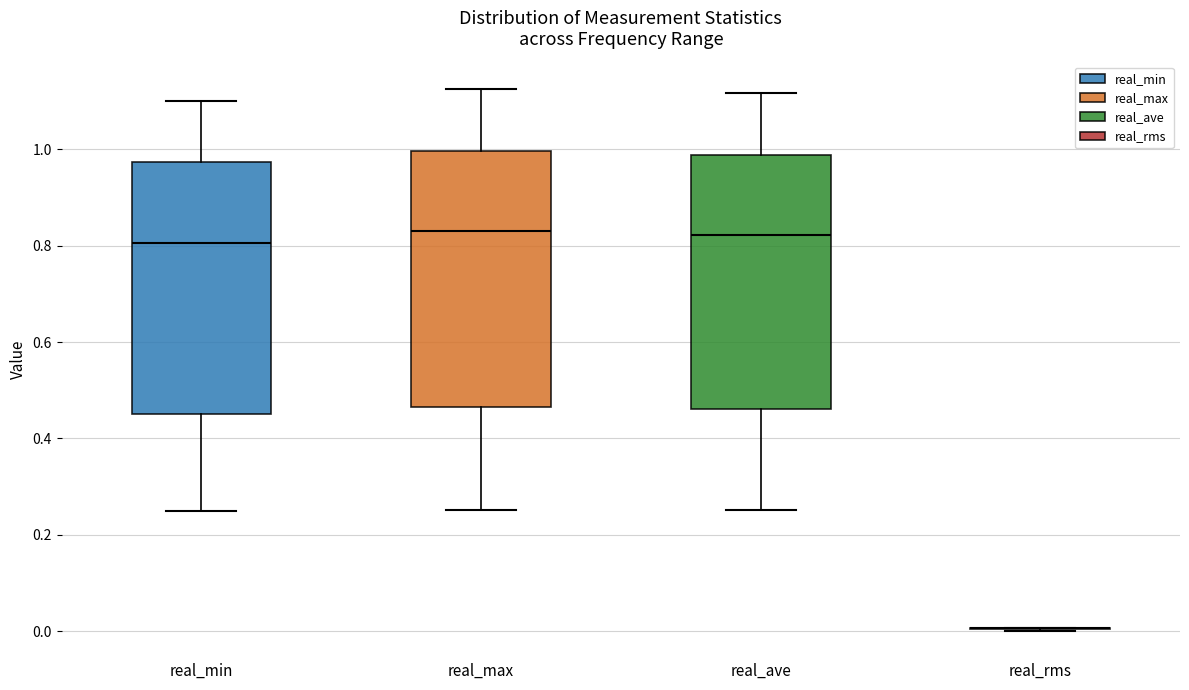

Where does the median line of the box for real_ave sit on the y-axis? The values are not printed on the chart, so give them approximately, as read against the axis.

0.82